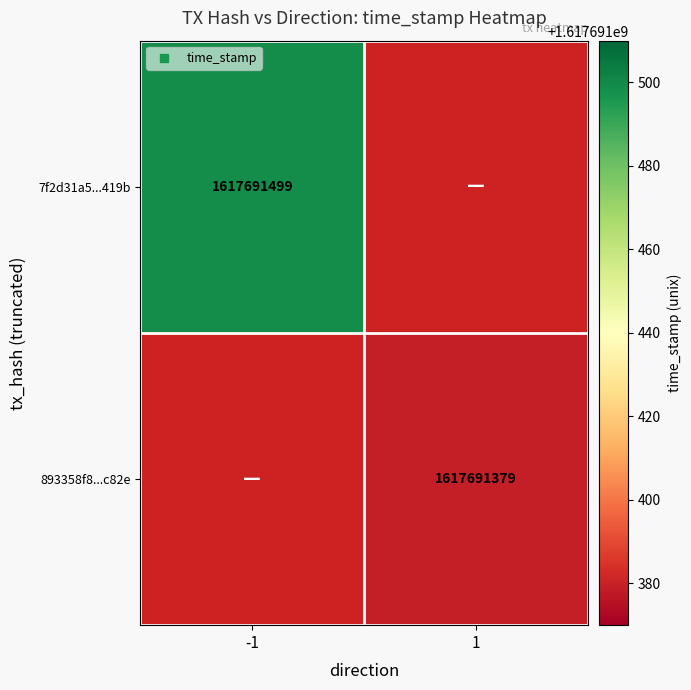

Which has a higher value, time_stamp or direction?

time_stamp